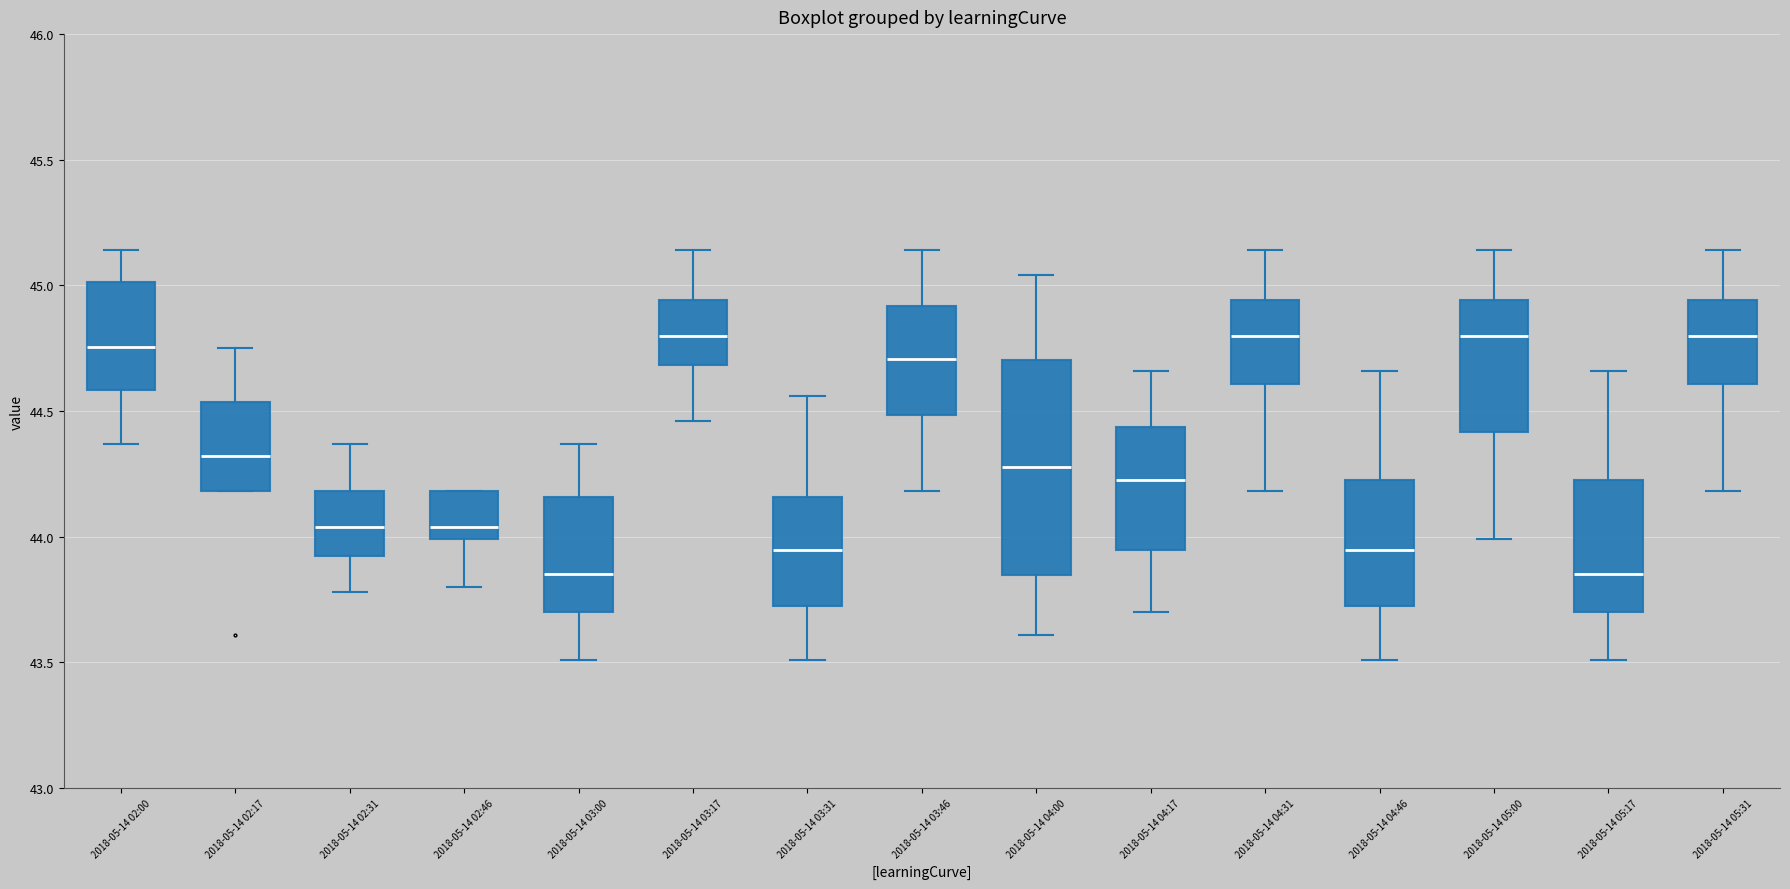

Where does the median line of the box for 2018-05-14 05:17 sit on the y-axis? The values are not printed on the chart, so give them approximately, as read against the axis.

43.85